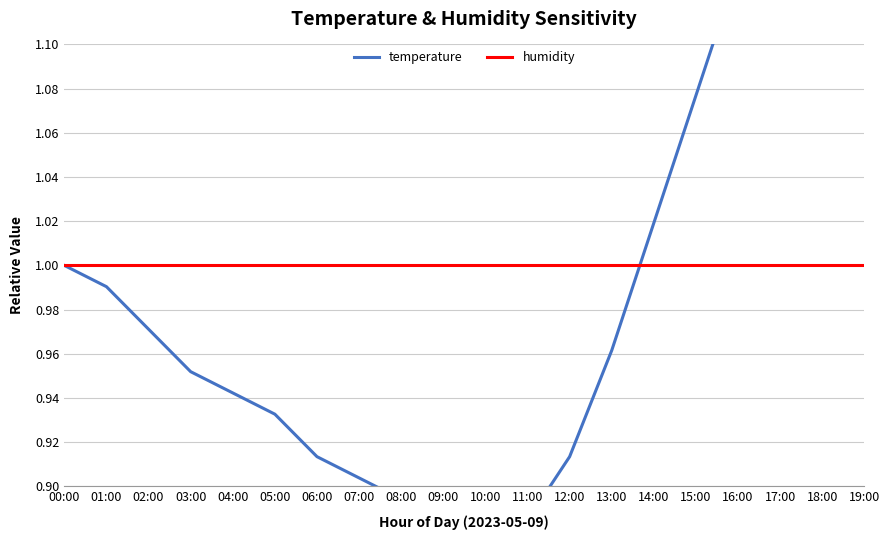

Where is humidity nearest to the value 1?

00:00